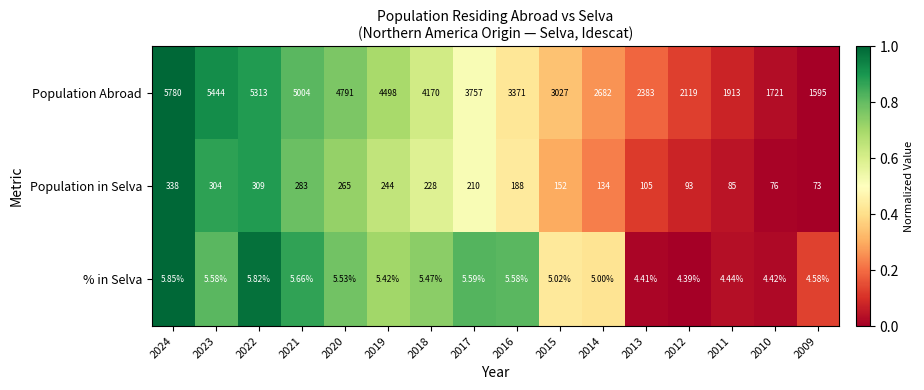

List the series in order of their peak value, highest first.

Population Abroad, Population in Selva, % in Selva